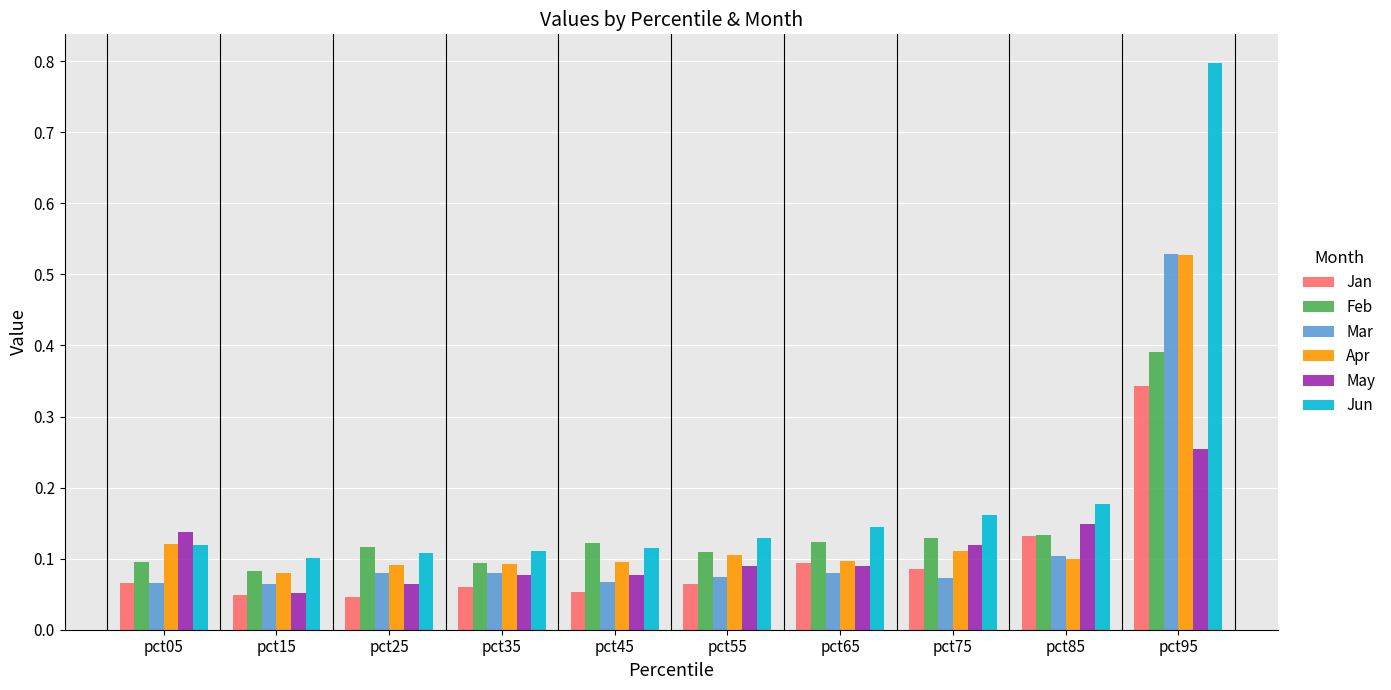

What is the maximum value shown in the chart?

0.8